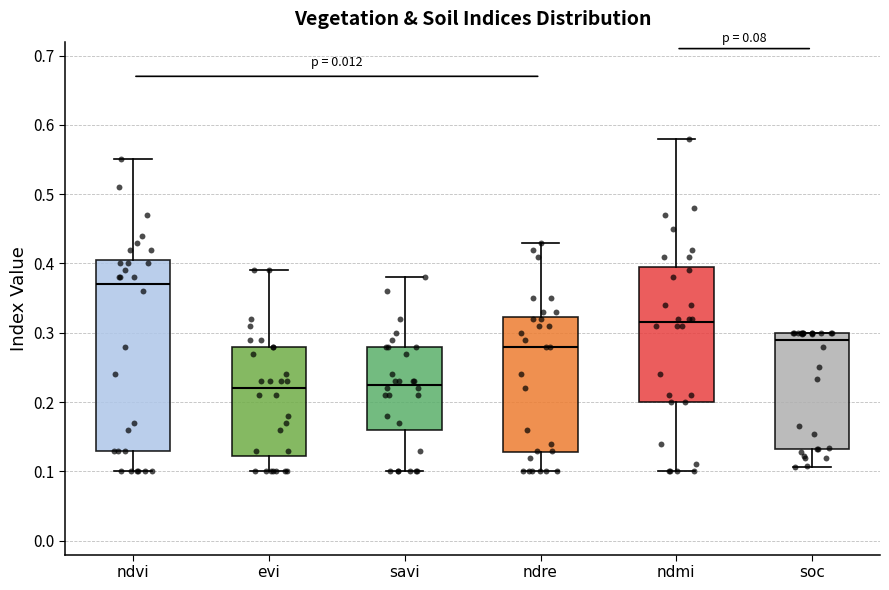

Reading left to right, read every box against the y-axis: the position of its median line, the range the box covers, and the ends of its whiskers. The values are not printed on the chart, so give them approximately, as read against the axis.

ndvi: median 0.37, box 0.13 to 0.41, whiskers 0.10 to 0.55
evi: median 0.22, box 0.12 to 0.28, whiskers 0.10 to 0.39
savi: median 0.23, box 0.16 to 0.28, whiskers 0.10 to 0.38
ndre: median 0.28, box 0.13 to 0.32, whiskers 0.10 to 0.43
ndmi: median 0.32, box 0.20 to 0.40, whiskers 0.10 to 0.58
soc: median 0.29, box 0.13 to 0.30, whiskers 0.11 to 0.30